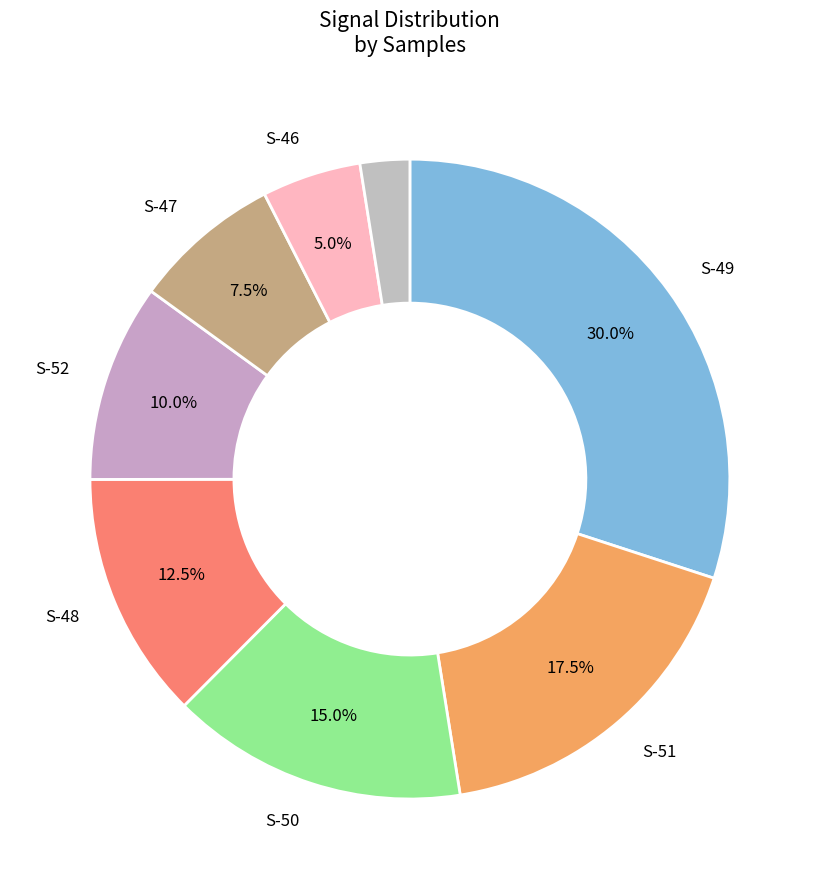

Count the number of slices in the pie.

8